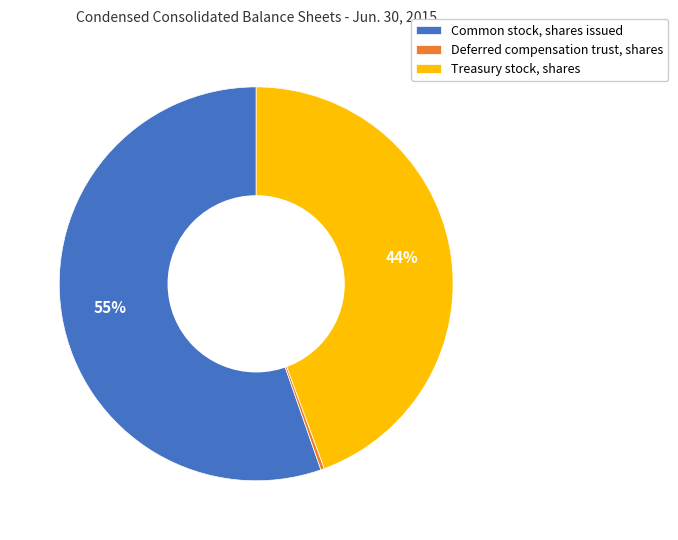

What is the smallest slice in the pie chart?

Deferred compensation trust, shares